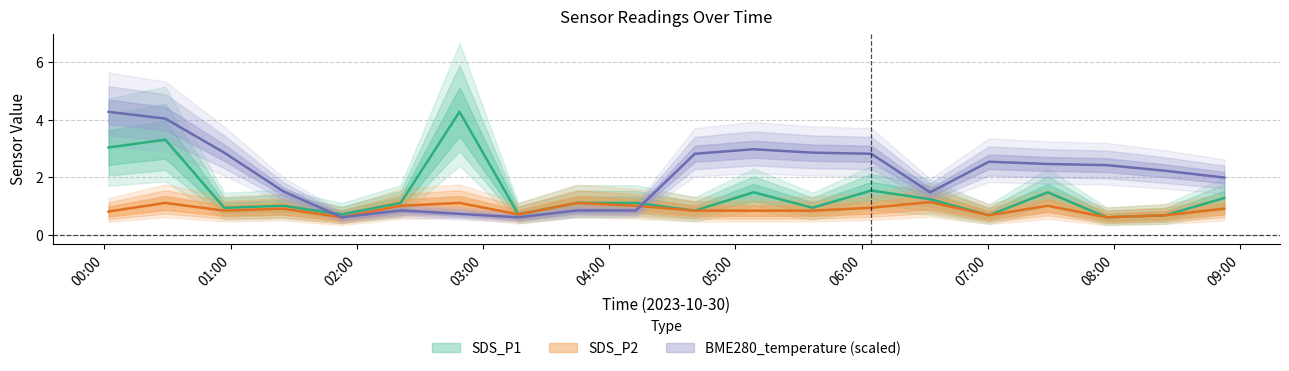

Reading left to right, list all the values displayed in this chart.

SDS_P1: 3.0	3.3	0.9	1.0	0.7	1.1	4.3	0.7	1.1	1.1	0.8	1.5	0.9	1.5	1.2	0.7	1.5	0.6	0.7	1.3
SDS_P2: 0.8	1.1	0.8	0.9	0.6	1.0	1.1	0.7	1.1	1.0	0.8	0.8	0.8	0.9	1.1	0.7	1.0	0.6	0.7	0.9
BME280_temperature: 4.3	4.0	2.8	1.5	0.6	0.8	0.7	0.6	0.8	0.8	2.8	3.0	2.8	2.8	1.5	2.5	2.5	2.4	2.2	2.0